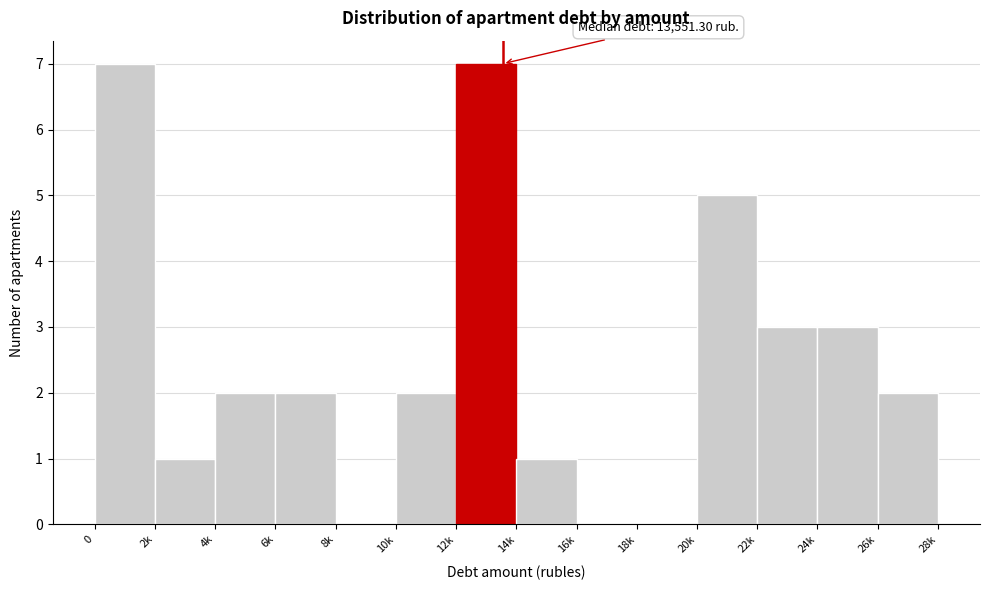

Reading left to right, what are all the values shown in this chart?

0=7	2k=1	4k=2	6k=2	8k=0	10k=2	12k=7	14k=1	16k=0	18k=0	20k=5	22k=3	24k=3	26k=2